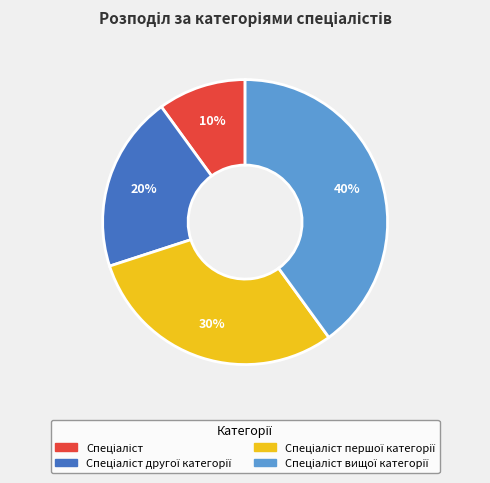

Is there any slice that represents more than half of the pie?

No